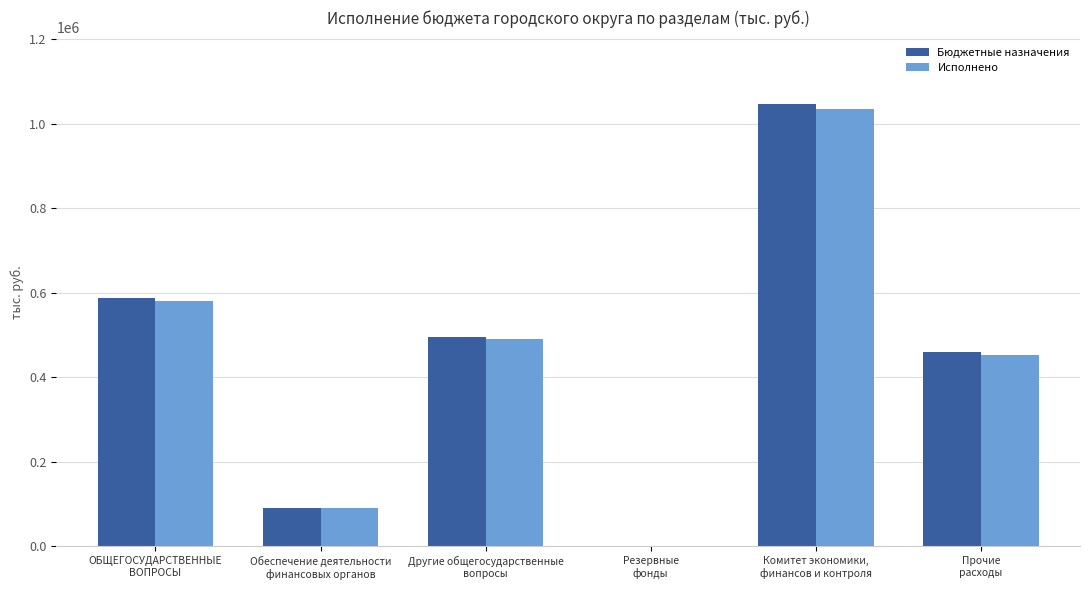

Count the number of categories in the chart.

6